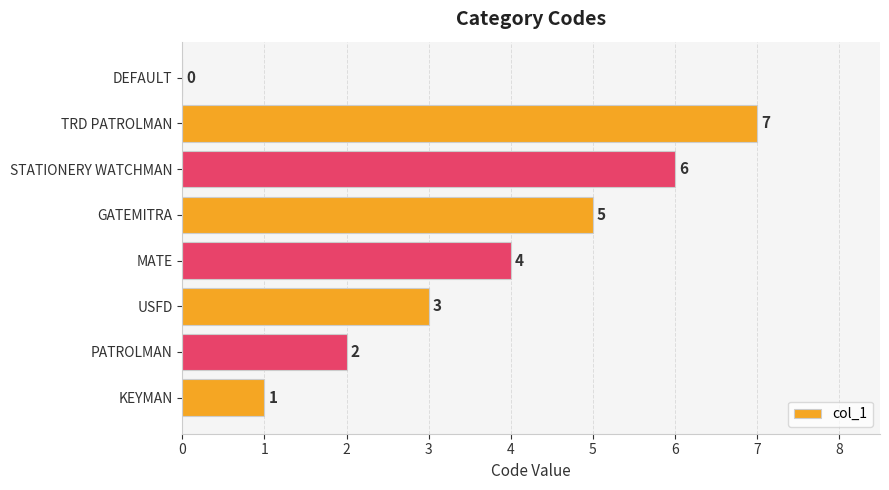

At which category does the chart reach its peak across all series?

TRD PATROLMAN